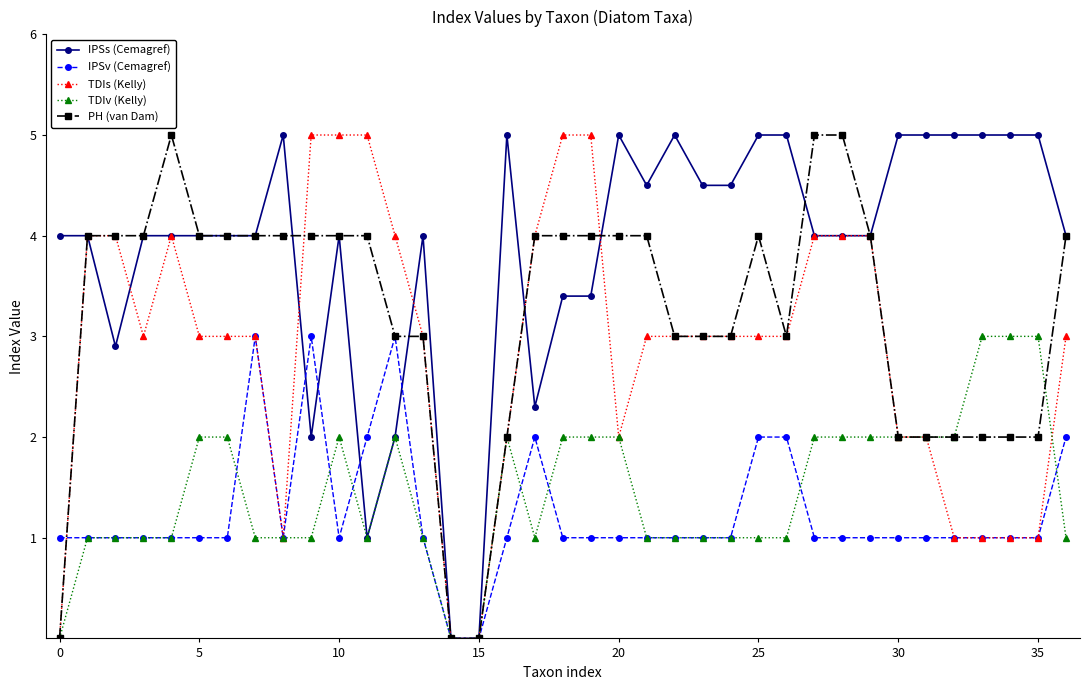

What is the average value of the IPSv (Cemagref) series?

1.2